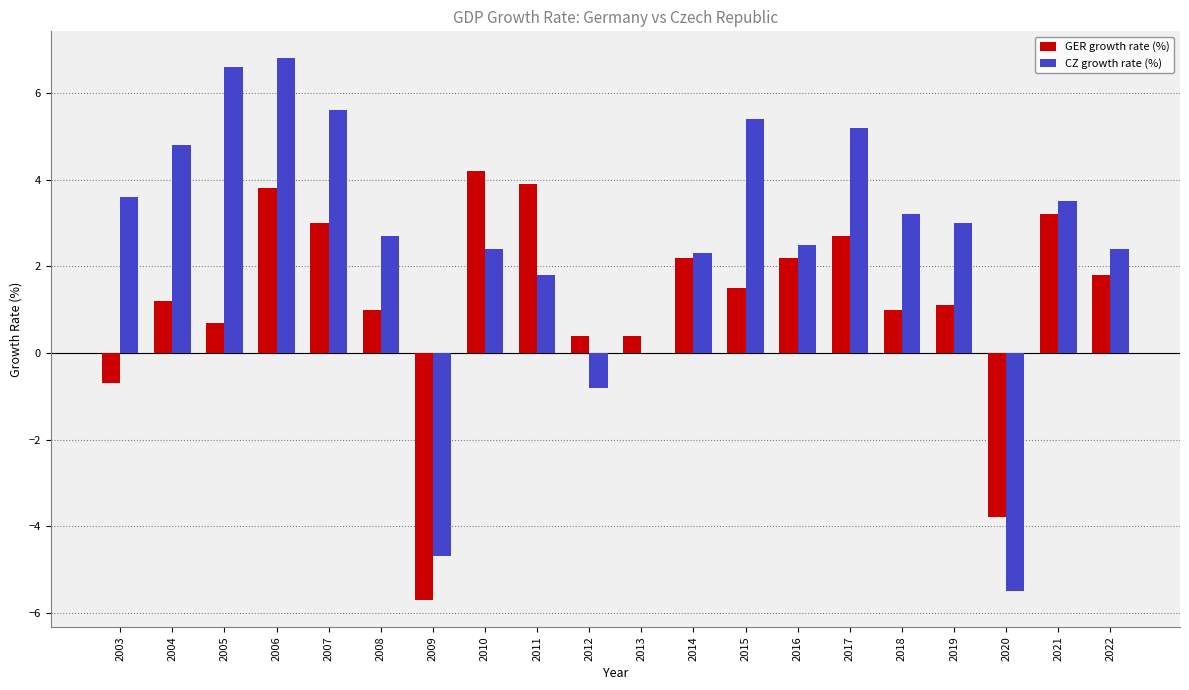

What is the average value of the CZ growth rate (%) series?

2.5